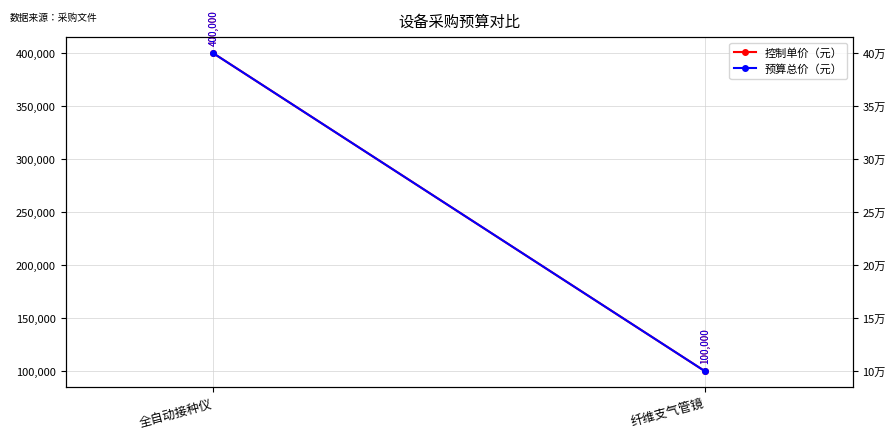

At which label does 预算总价（元） reach its peak?

全自动接种仪